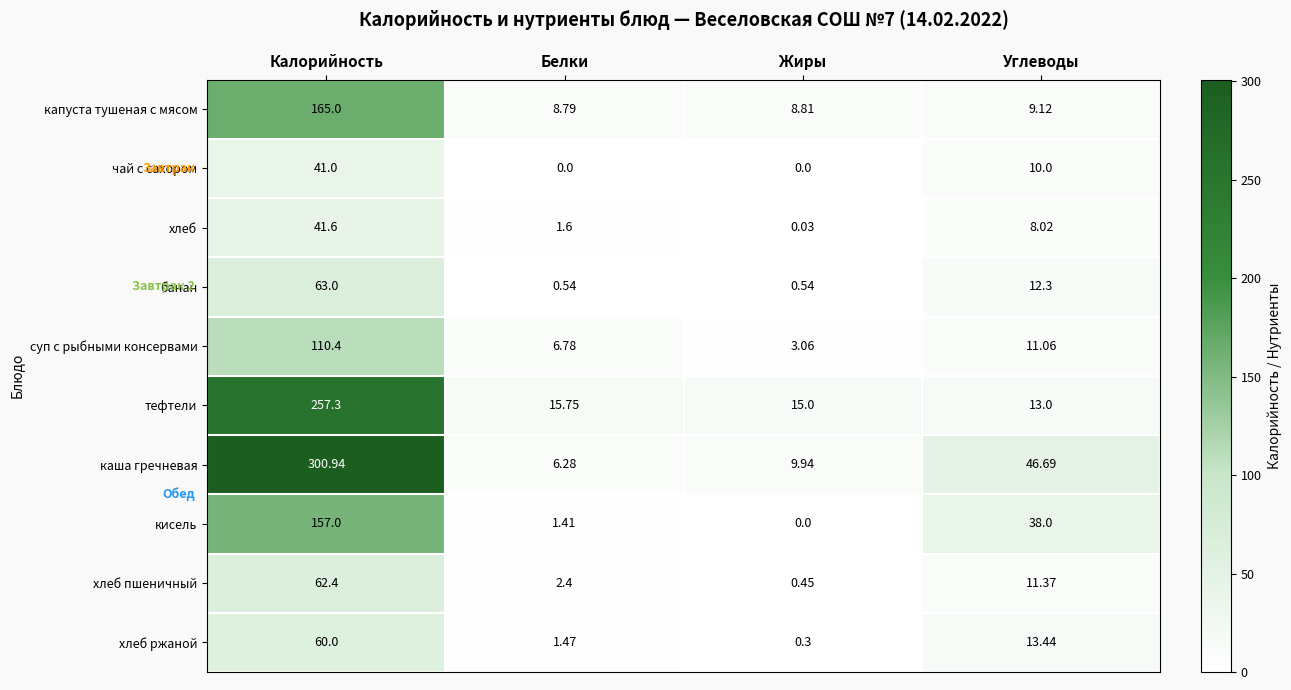

Where is тефтели nearest to the value 135?

Белки